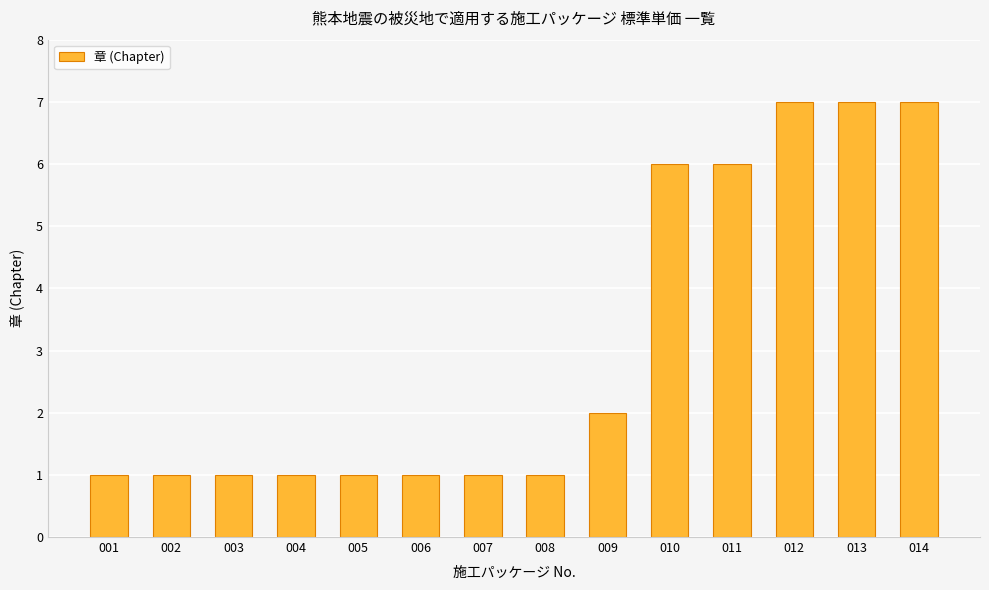

Reading left to right, what are all the values shown in this chart?

001=1	002=1	003=1	004=1	005=1	006=1	007=1	008=1	009=2	010=6	011=6	012=7	013=7	014=7